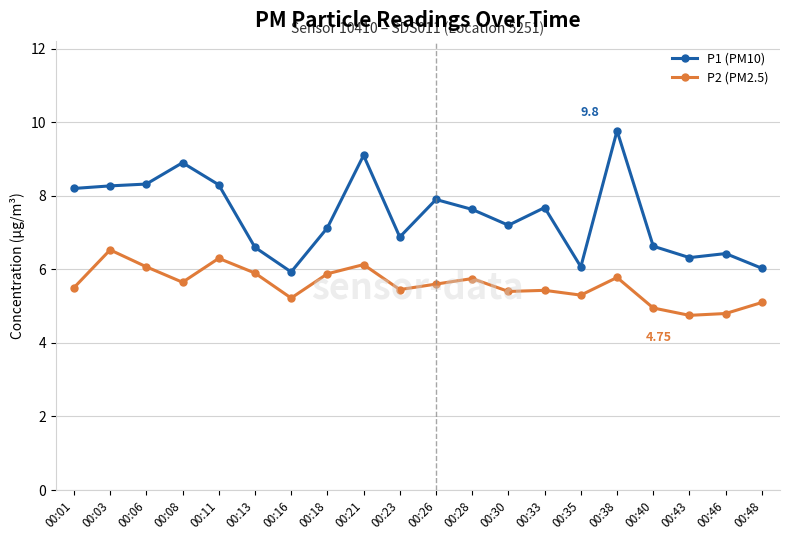

What are all the series names shown in the legend?

P1 (PM10), P2 (PM2.5)